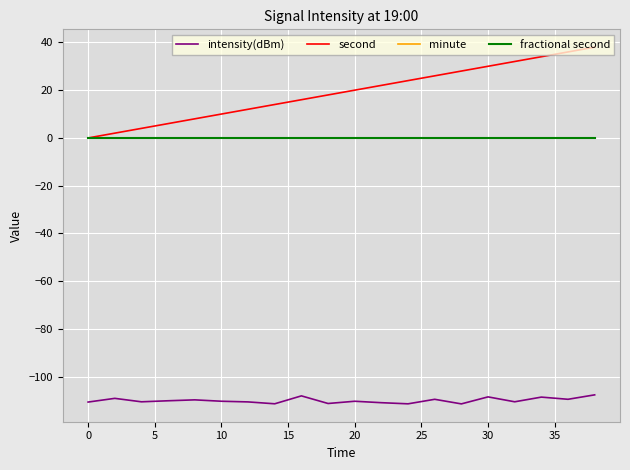

Reading left to right, transcribe all the data shown in this chart.

intensity(dBm): -110.6	-109.0	-110.5	-110.0	-109.7	-110.2	-110.5	-111.3	-108.0	-111.2	-110.2	-110.8	-111.3	-109.4	-111.3	-108.4	-110.5	-108.5	-109.4	-107.6
second: 0.0	2.0	4.0	6.0	8.0	10.0	12.0	14.0	16.0	18.0	20.0	22.0	24.0	26.0	28.0	30.0	32.0	34.0	36.0	38.0
minute: 0.0	0.0	0.0	0.0	0.0	0.0	0.0	0.0	0.0	0.0	0.0	0.0	0.0	0.0	0.0	0.0	0.0	0.0	0.0	0.0
fractional second: 0.0	0.0	0.0	0.0	0.0	0.0	0.0	0.0	0.0	0.0	0.0	0.0	0.0	0.0	0.0	0.0	0.0	0.0	0.0	0.0